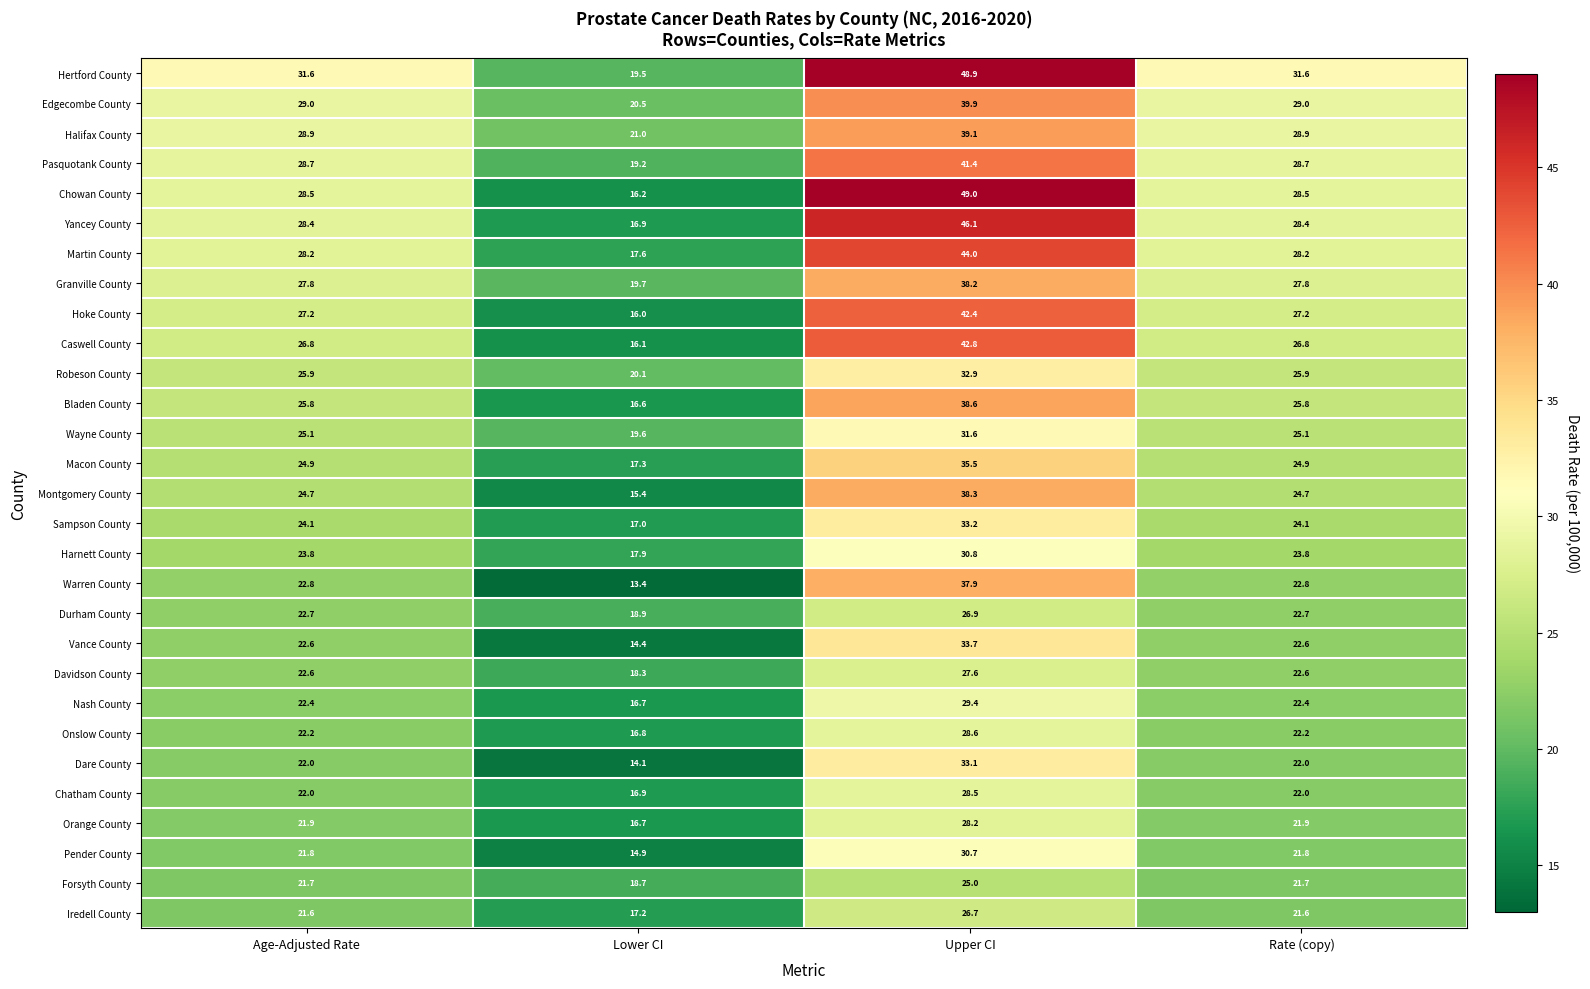

Which series has the largest total across all categories?

Hertford County